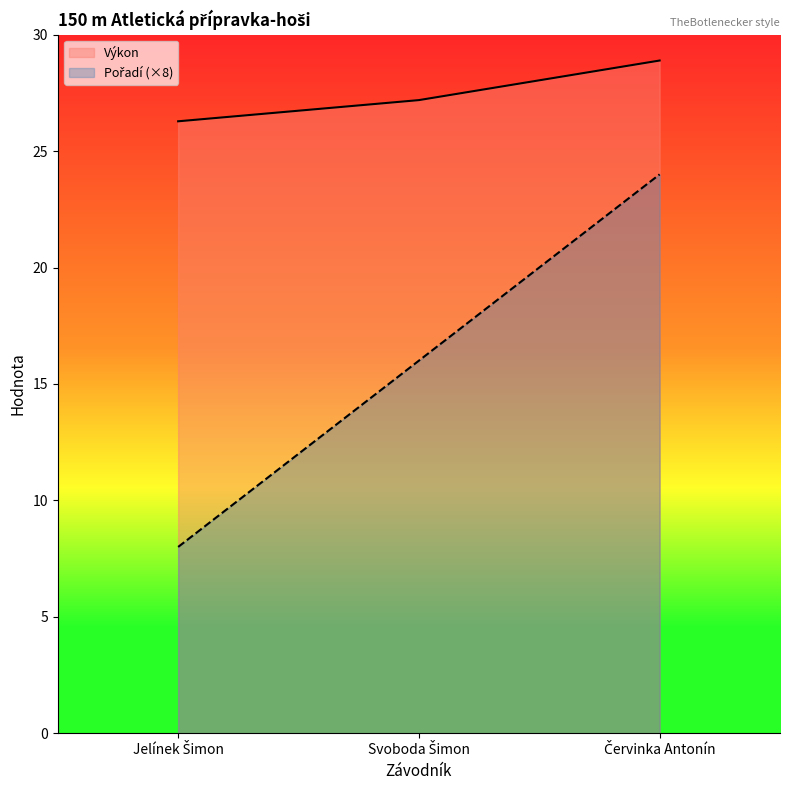

Rank the series by their maximum value, from highest to lowest.

Výkon, Pořadí